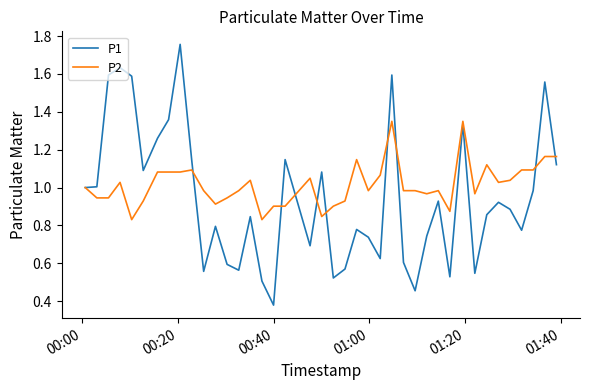

Which series has the largest range (max minus min)?

P1